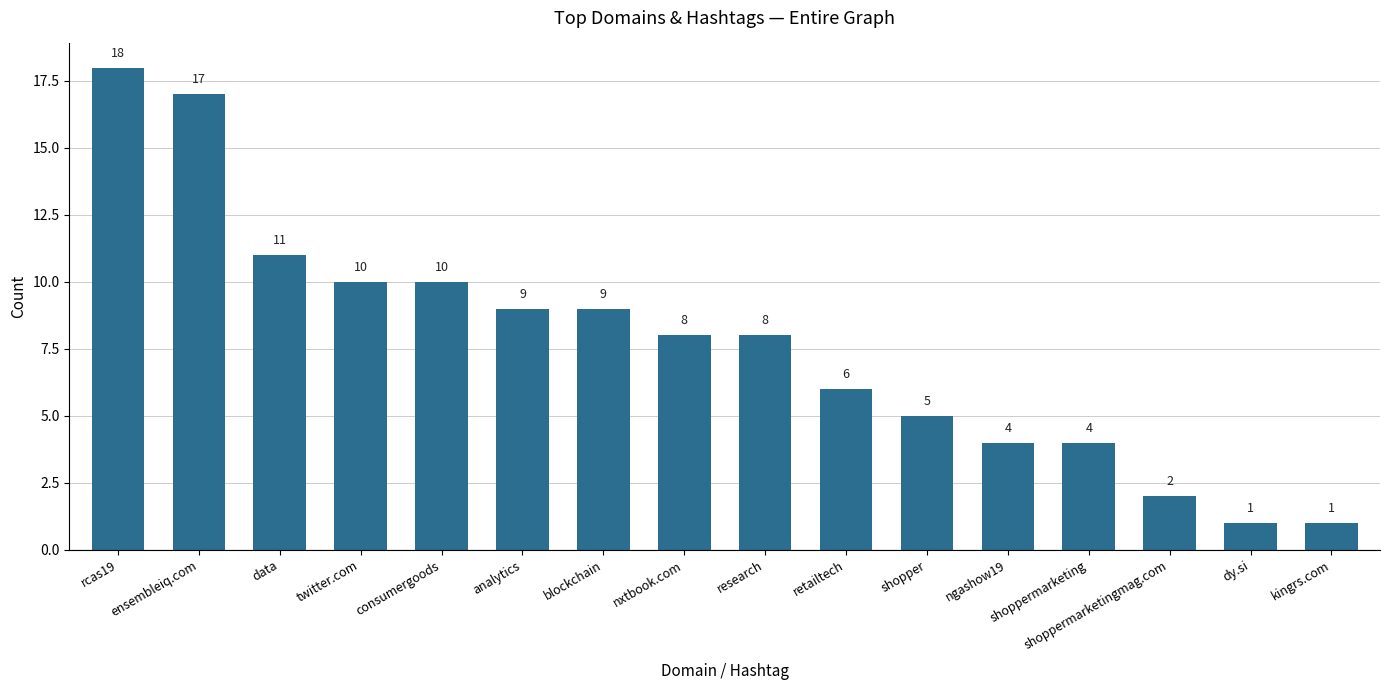

Which category has the highest value across all series?

rcas19